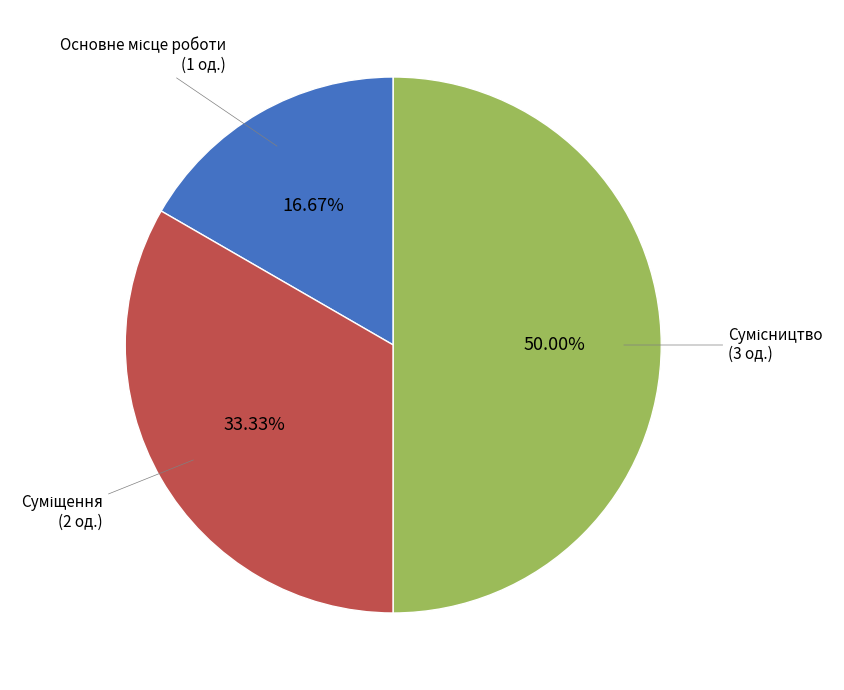

To the nearest percent, what is the combined percentage of Основне місце роботи and Сумісництво?

67%